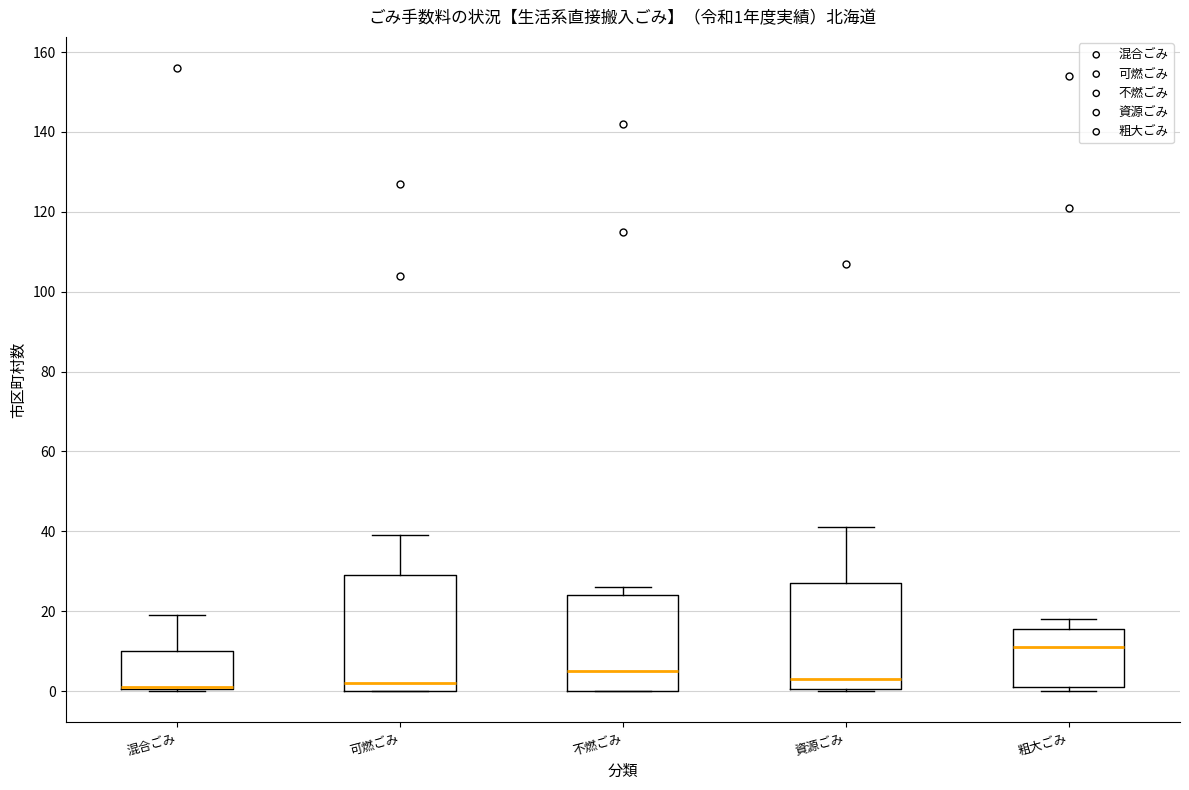

Which box is the tallest, from its lower edge to its upper edge?

可燃ごみ